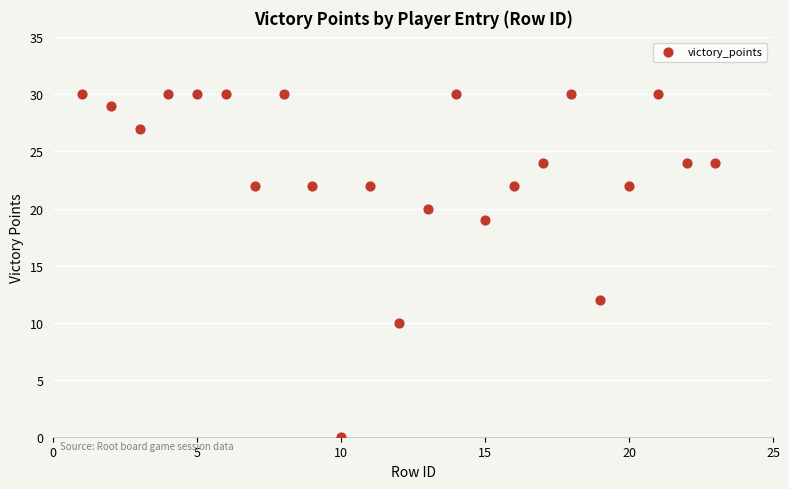

What Y value in the scatter plot is closest to 15?

12